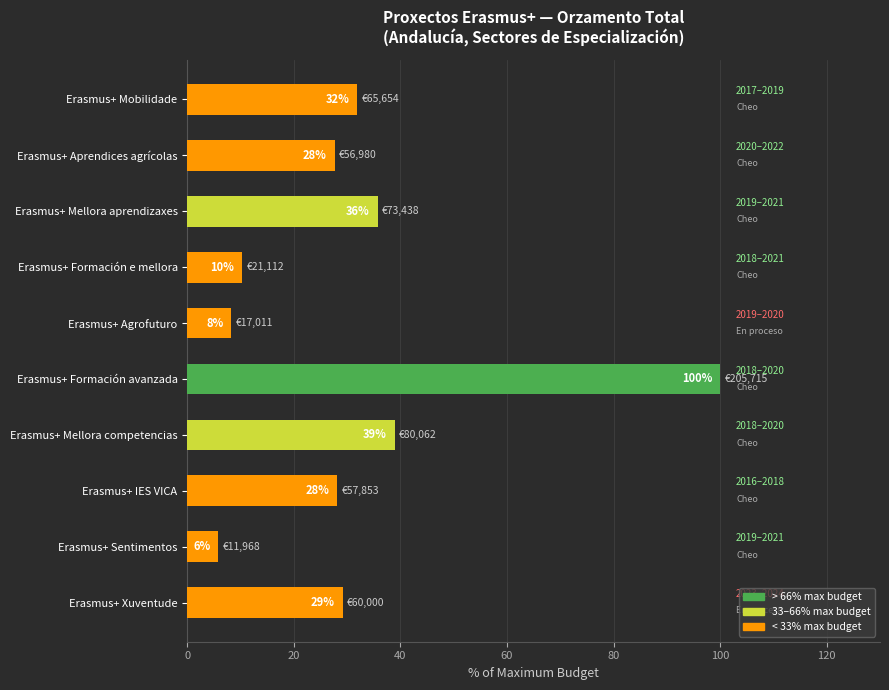

Approximately how many times larger is the value at Erasmus+ Agrofuturo compared to Erasmus+ Aprendices agrícolas?

0.3